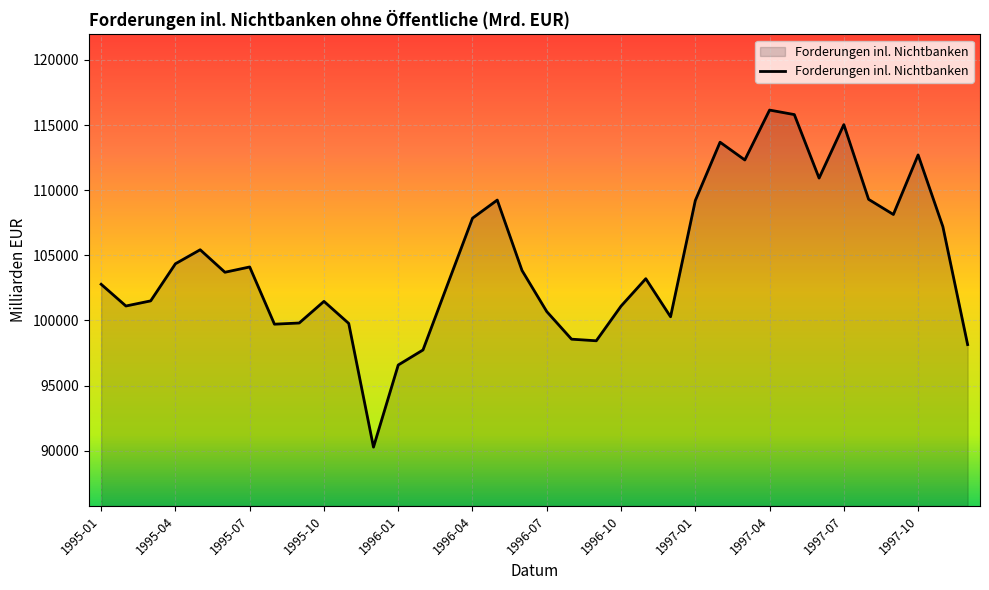

How many interior local peaks (higher than both neighbors) does the data have?

9